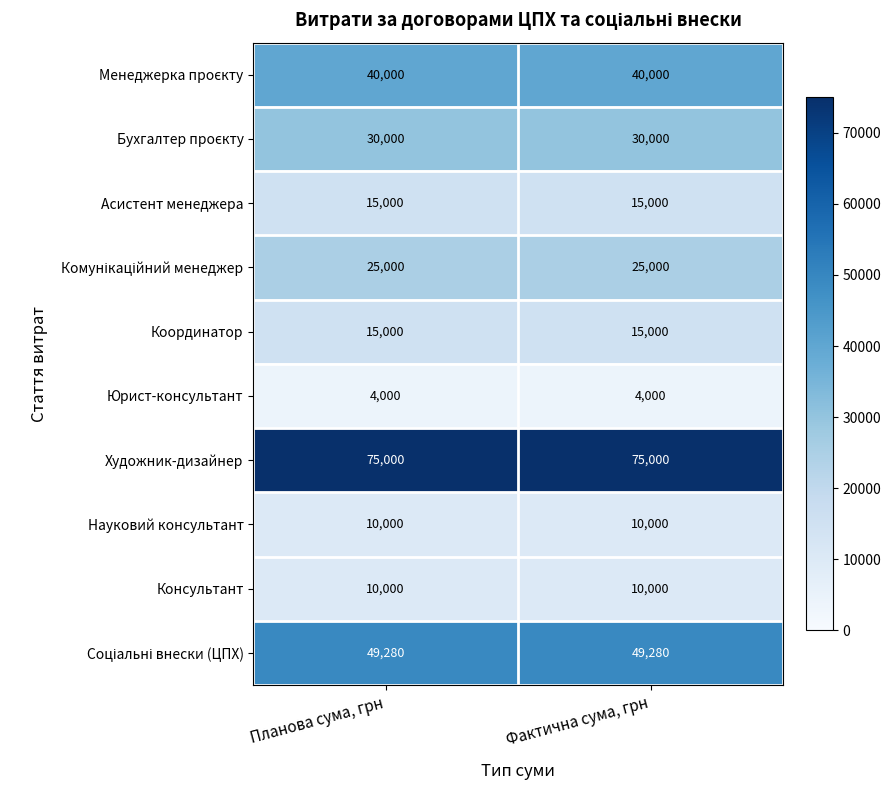

What is the sum of all Асистент менеджера values?

30000